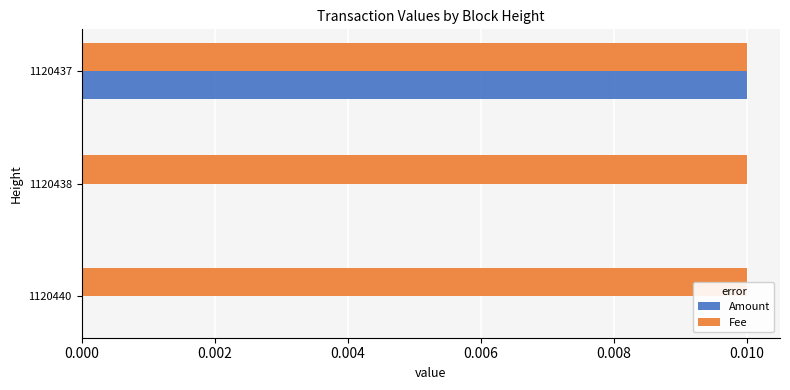

Which series has the largest total across all categories?

Fee